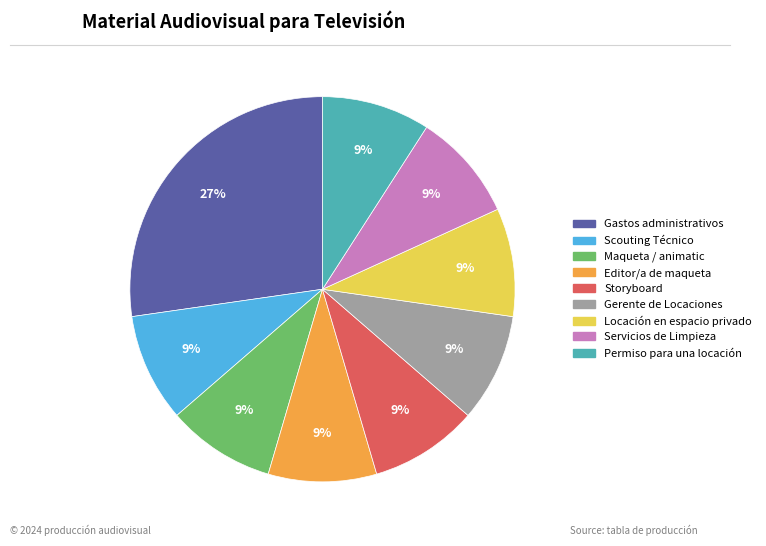

Is it true that Locación en espacio privado is 9% of the pie?

True